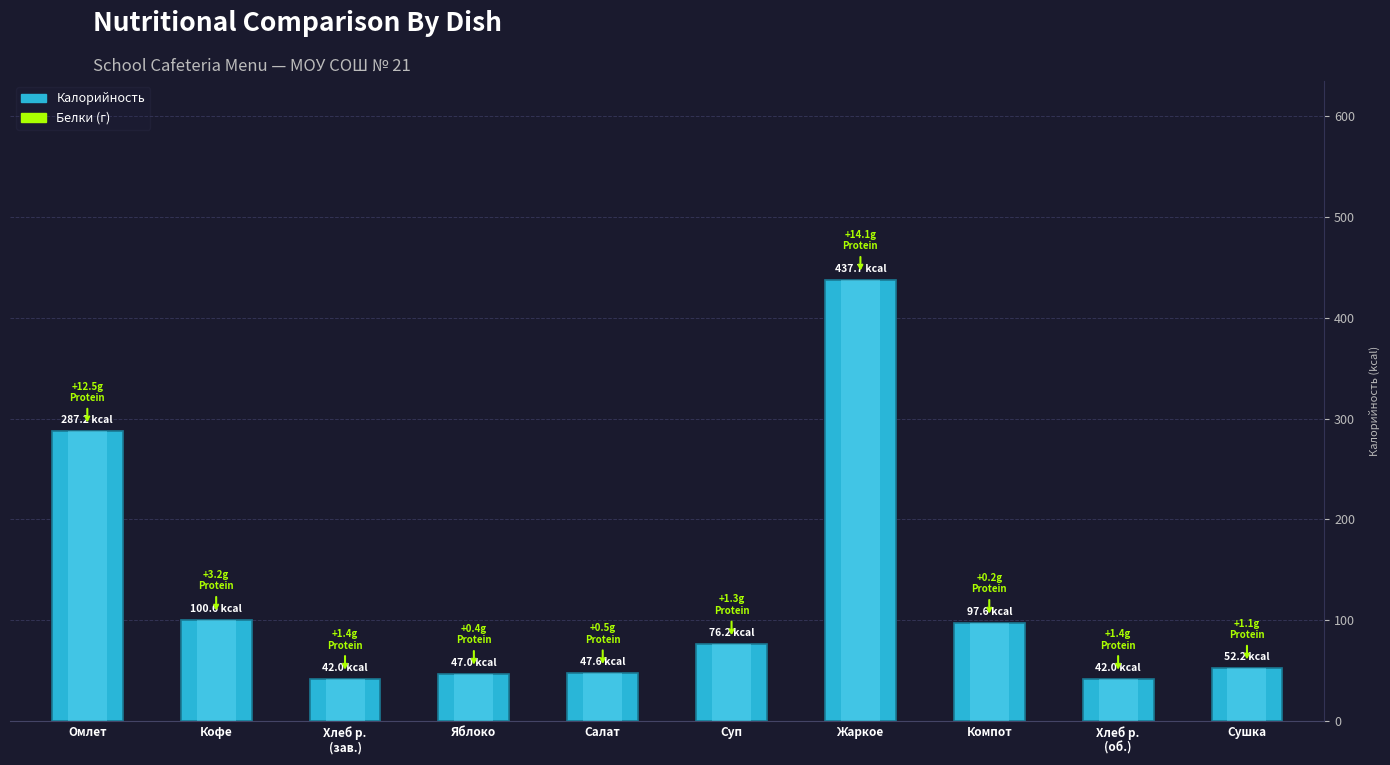

How many data points are above 76?

5